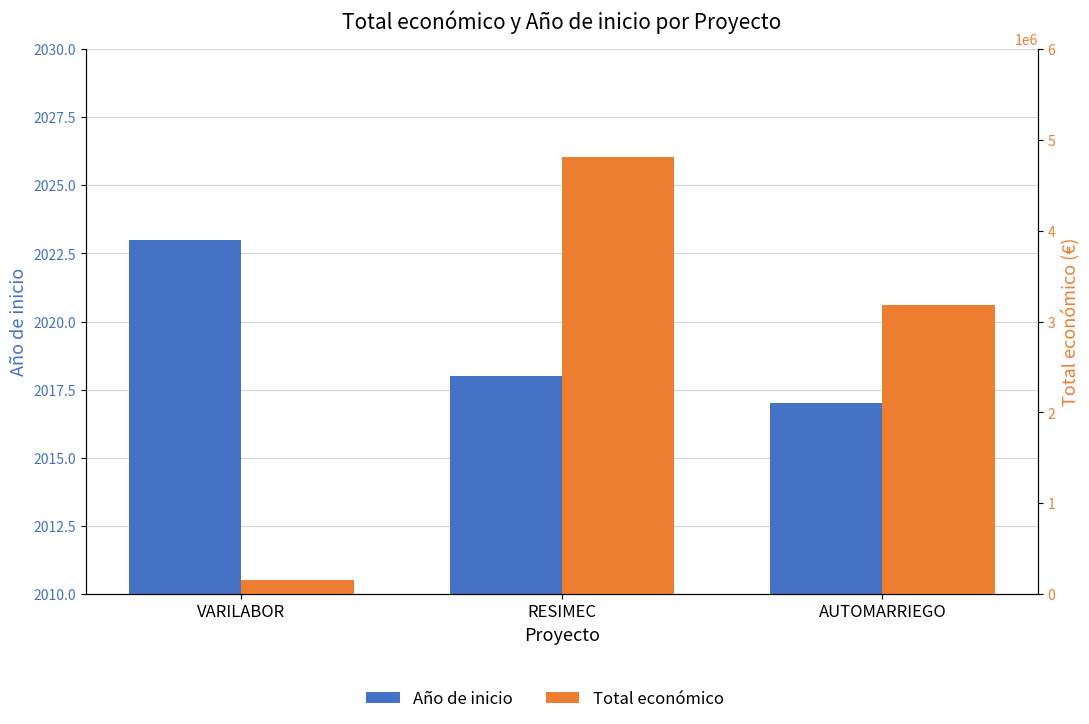

Does the chart contain stacked bars?

No